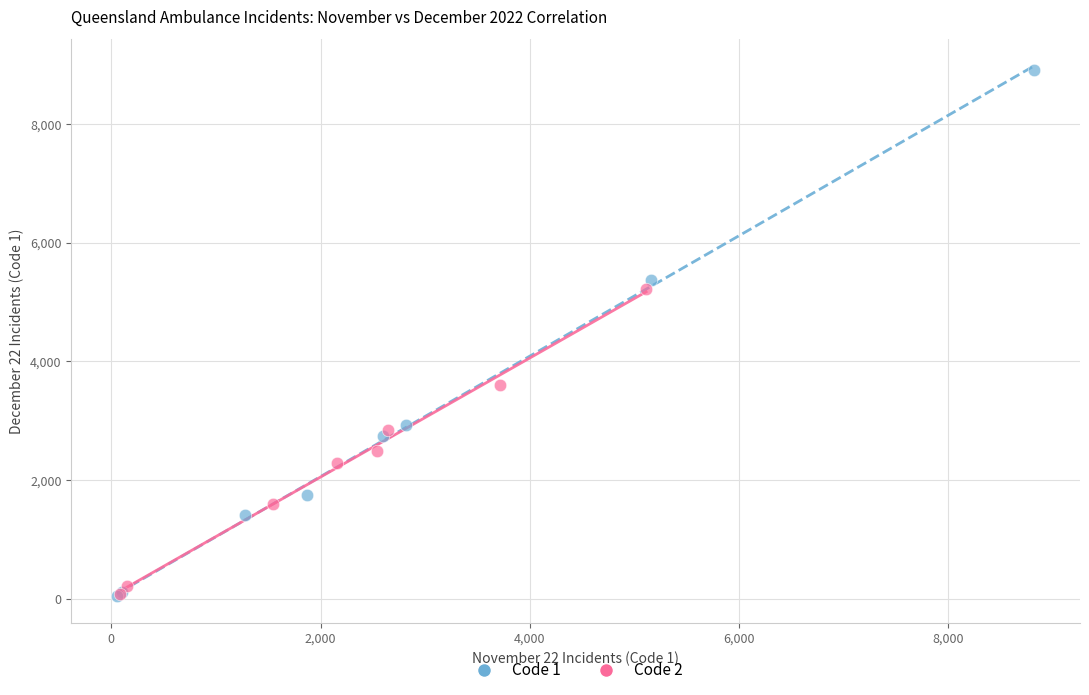

What are all the series names shown in the legend?

Code 1, Code 2